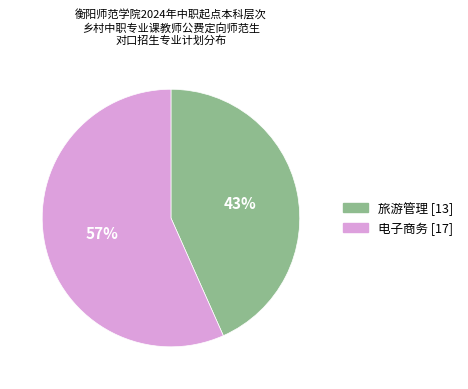

To the nearest percent, what is the average slice percentage?

50%